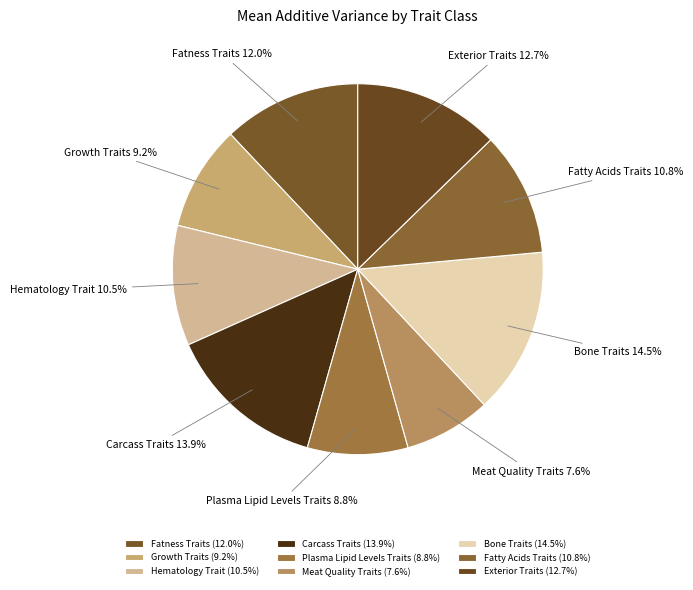

To the nearest percent, what is the difference between the Meat Quality Traits and Plasma Lipid Levels Traits slice percentages?

1%